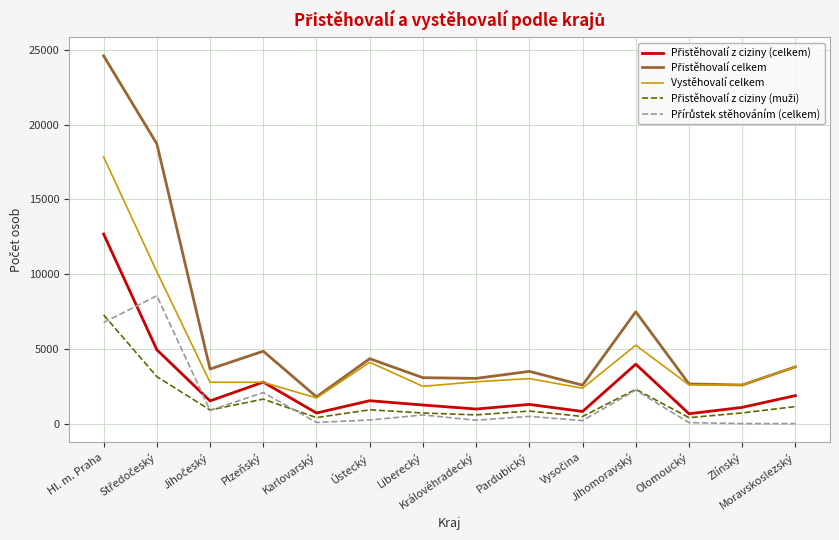

What is the sum of all Vystěhovalí celkem values?

64238